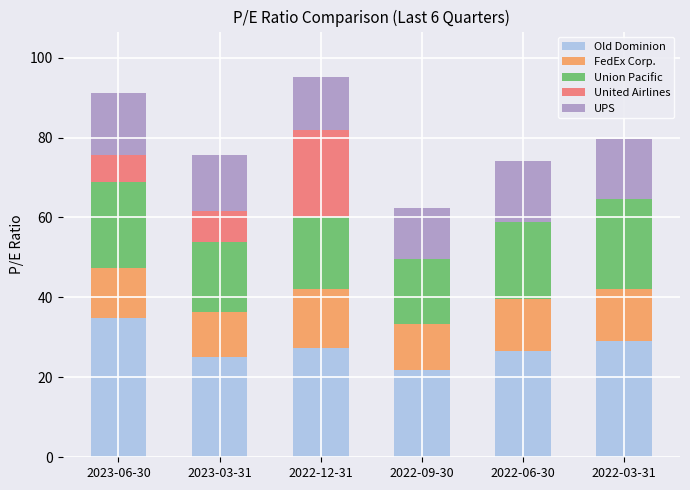

Reading right to left, list the values for the Old Dominion series.

2022-03-31=29.1	2022-06-30=26.6	2022-09-30=21.8	2022-12-31=27.3	2023-03-31=25.1	2023-06-30=34.8